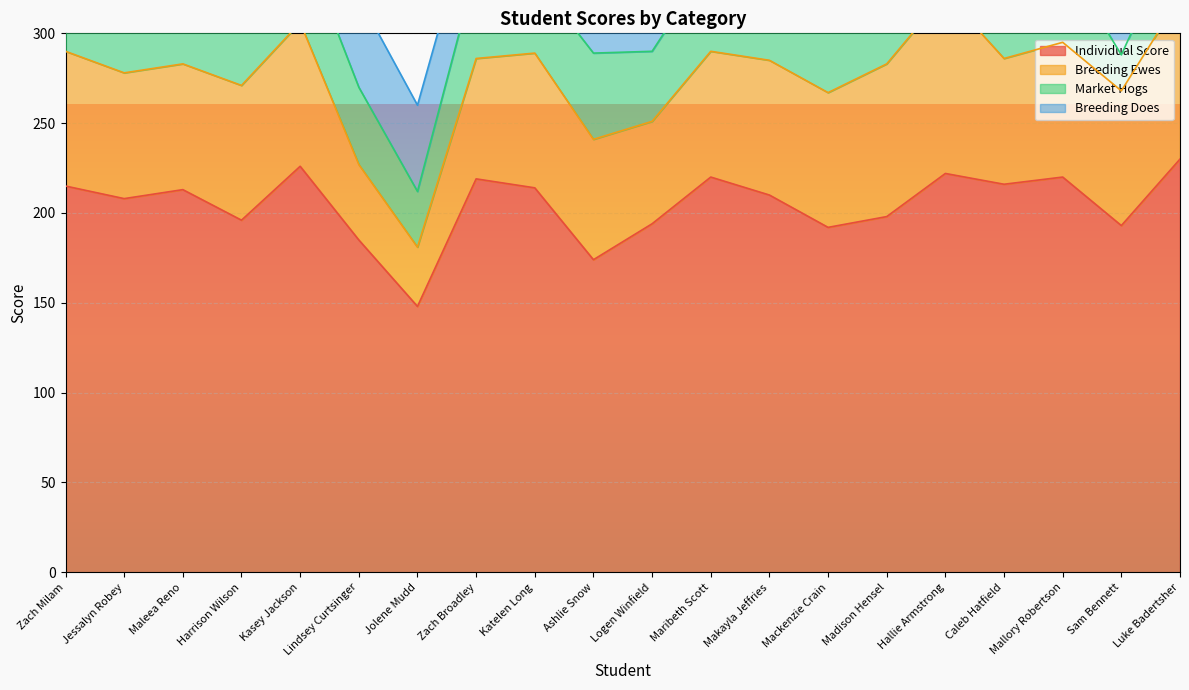

Which label corresponds to the largest value in the chart?

Luke Badertsher